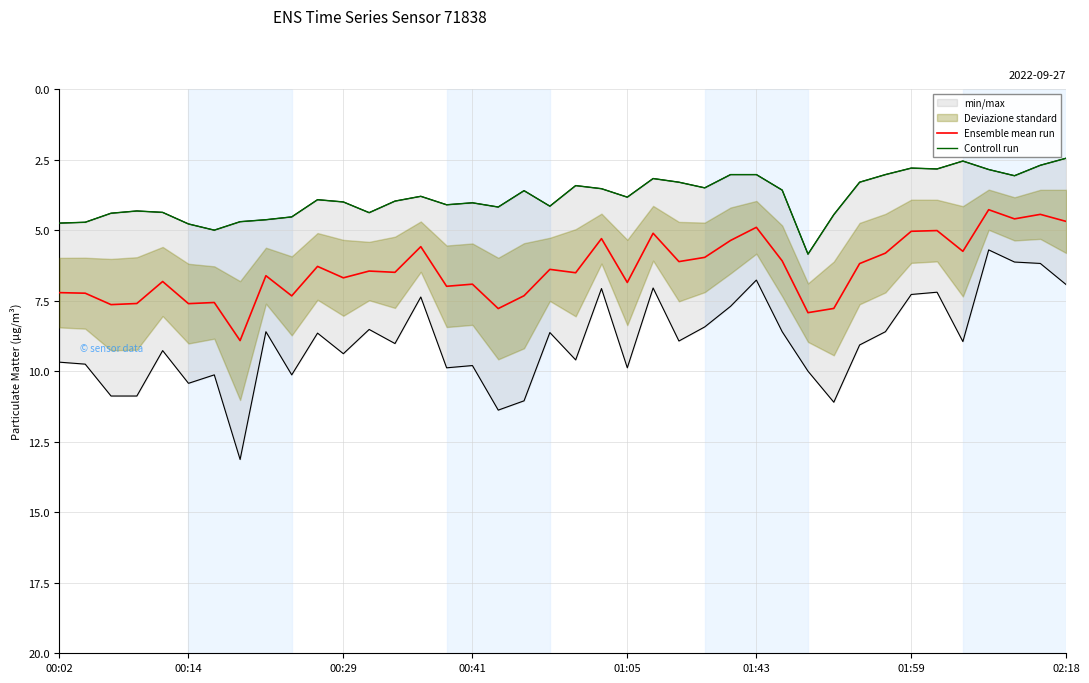

Rank the series by their maximum value, from highest to lowest.

Ensemble mean run, Controll run